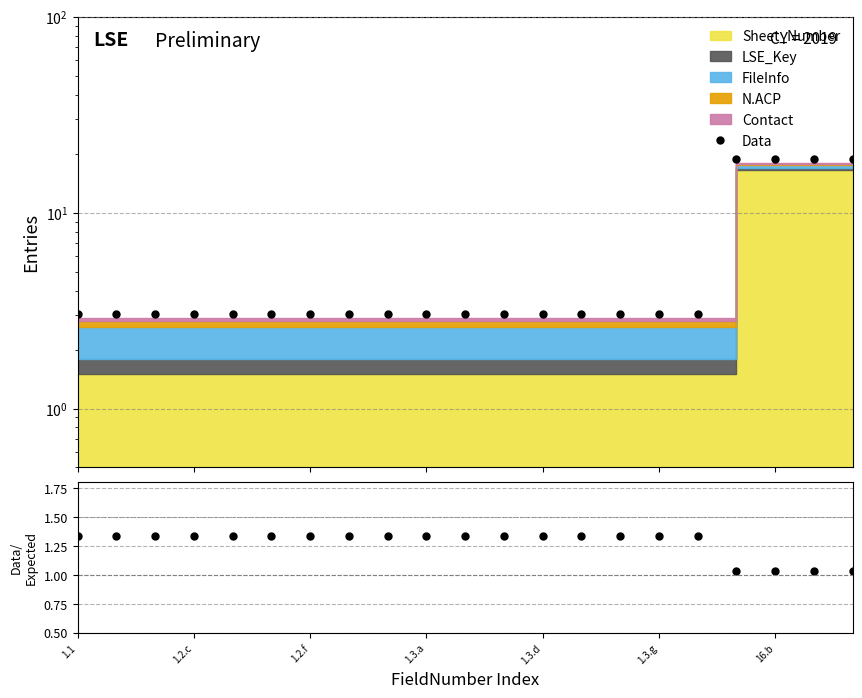

Does the chart have visible grid lines?

Yes